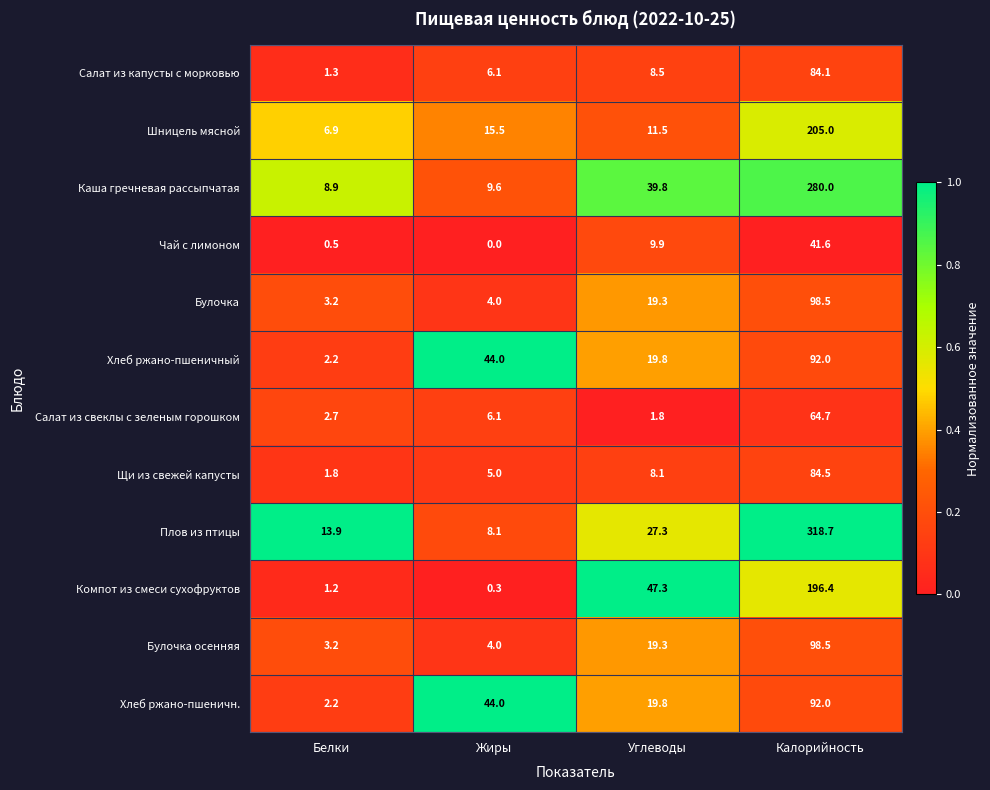

Which label corresponds to the smallest value in the chart?

Жиры